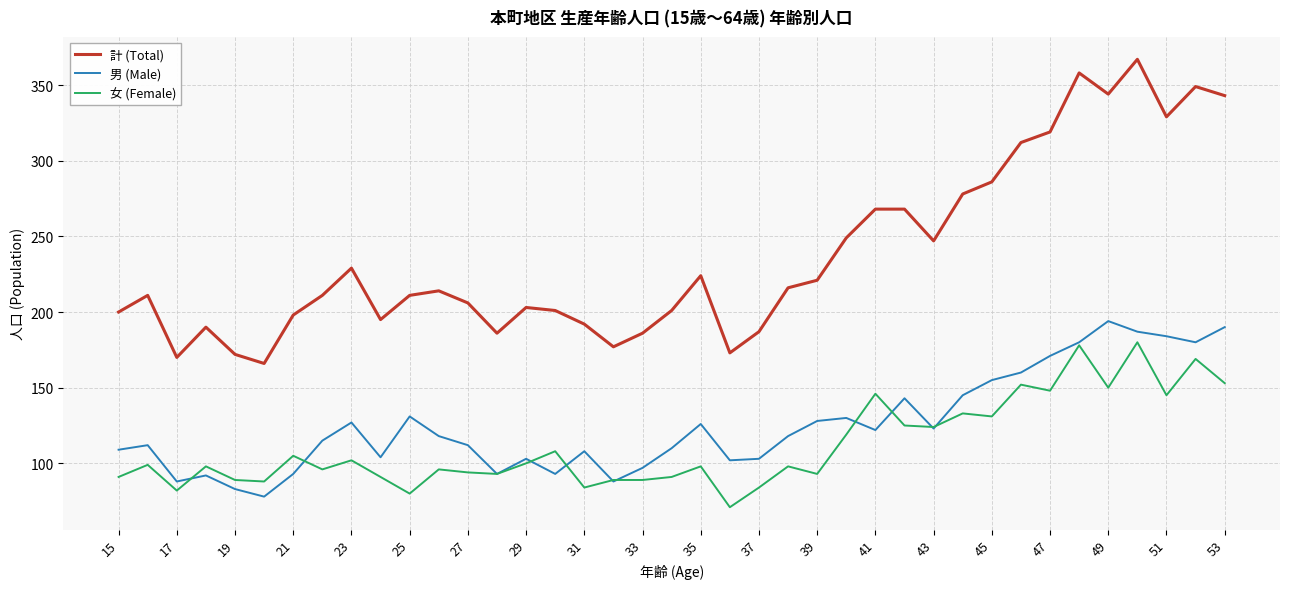

List the series in order of their peak value, lowest first.

女 (Female), 男 (Male), 計 (Total)